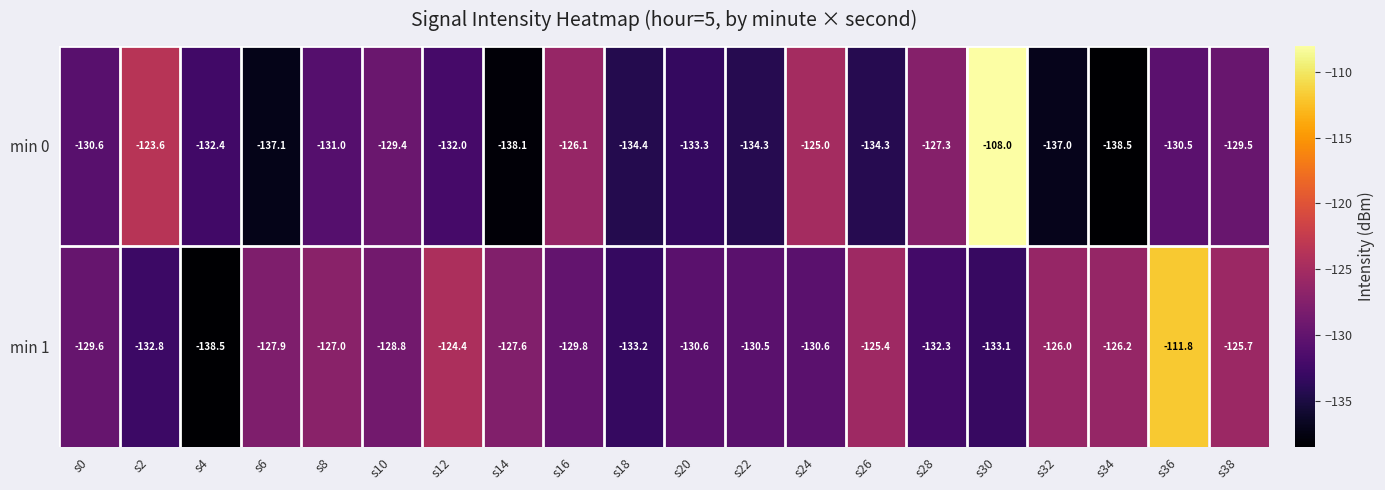

At which label does min 0 reach its minimum?

s34